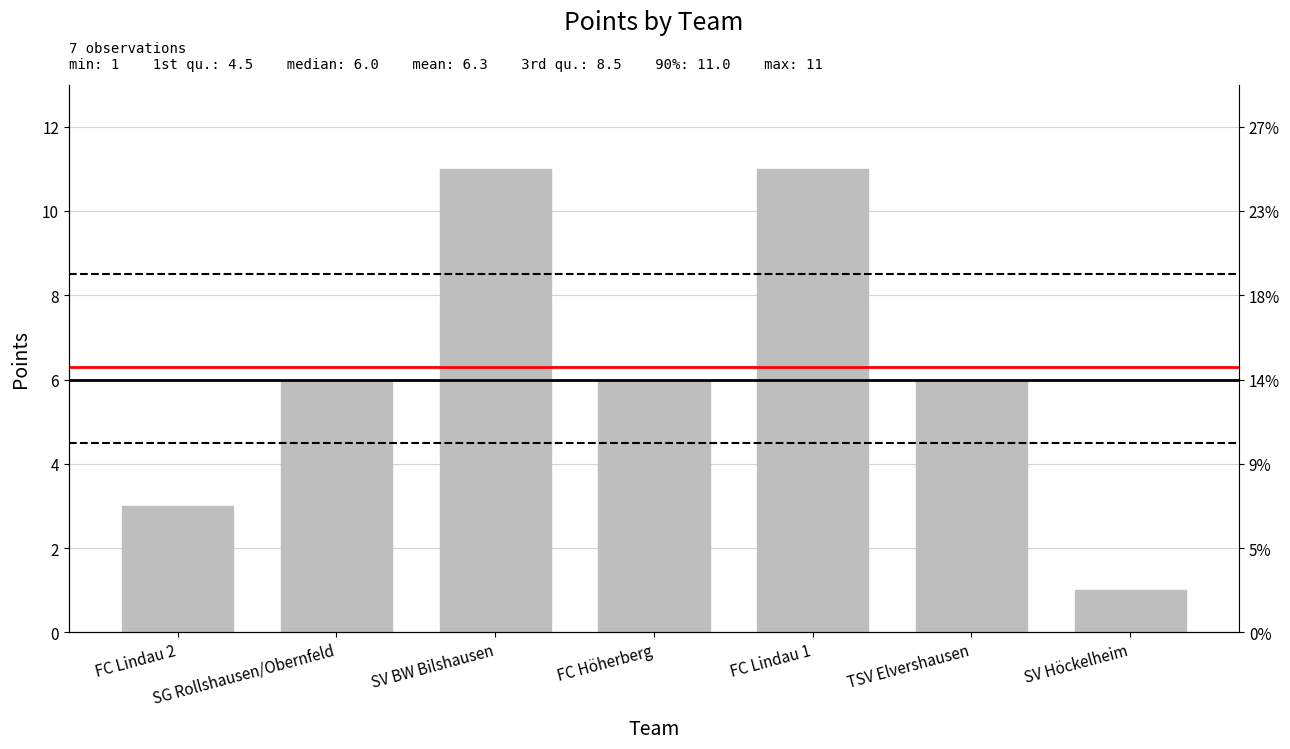

What position from the right is TSV Elvershausen?

2